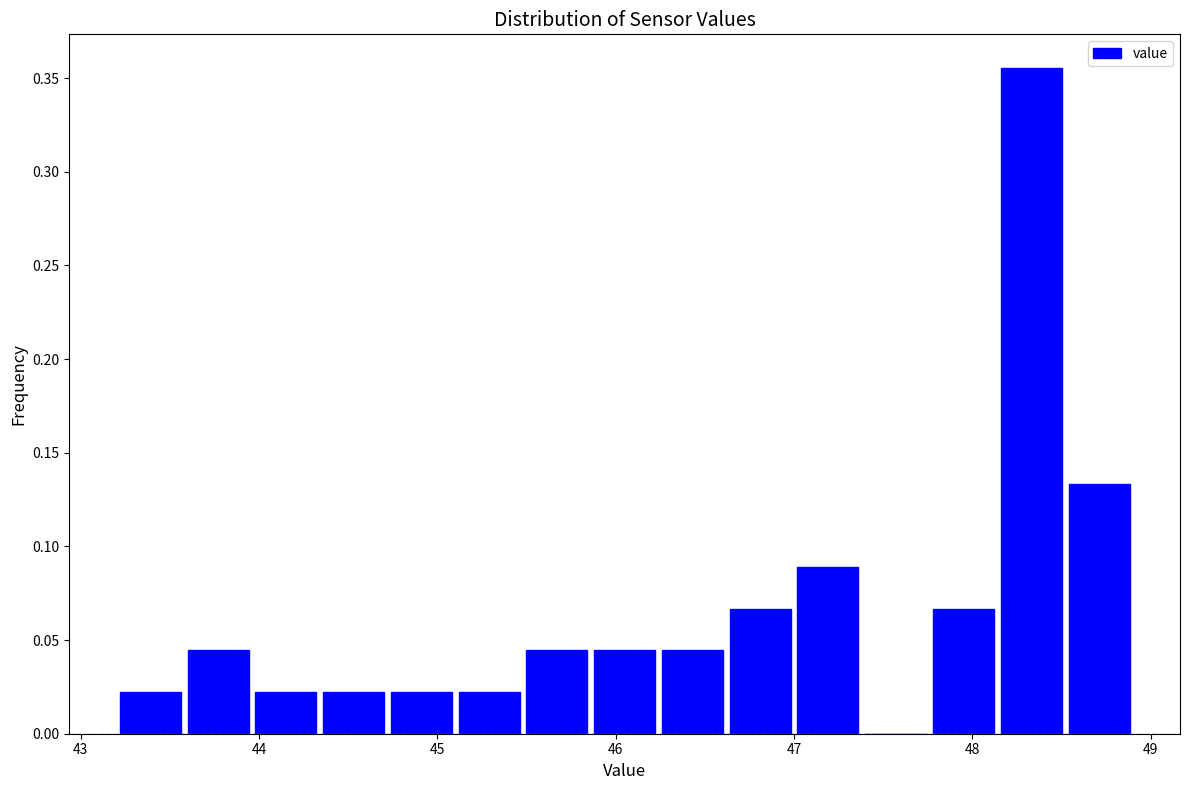

Read against the x-axis, roughly where is the centre of the tallest bar?

48.3